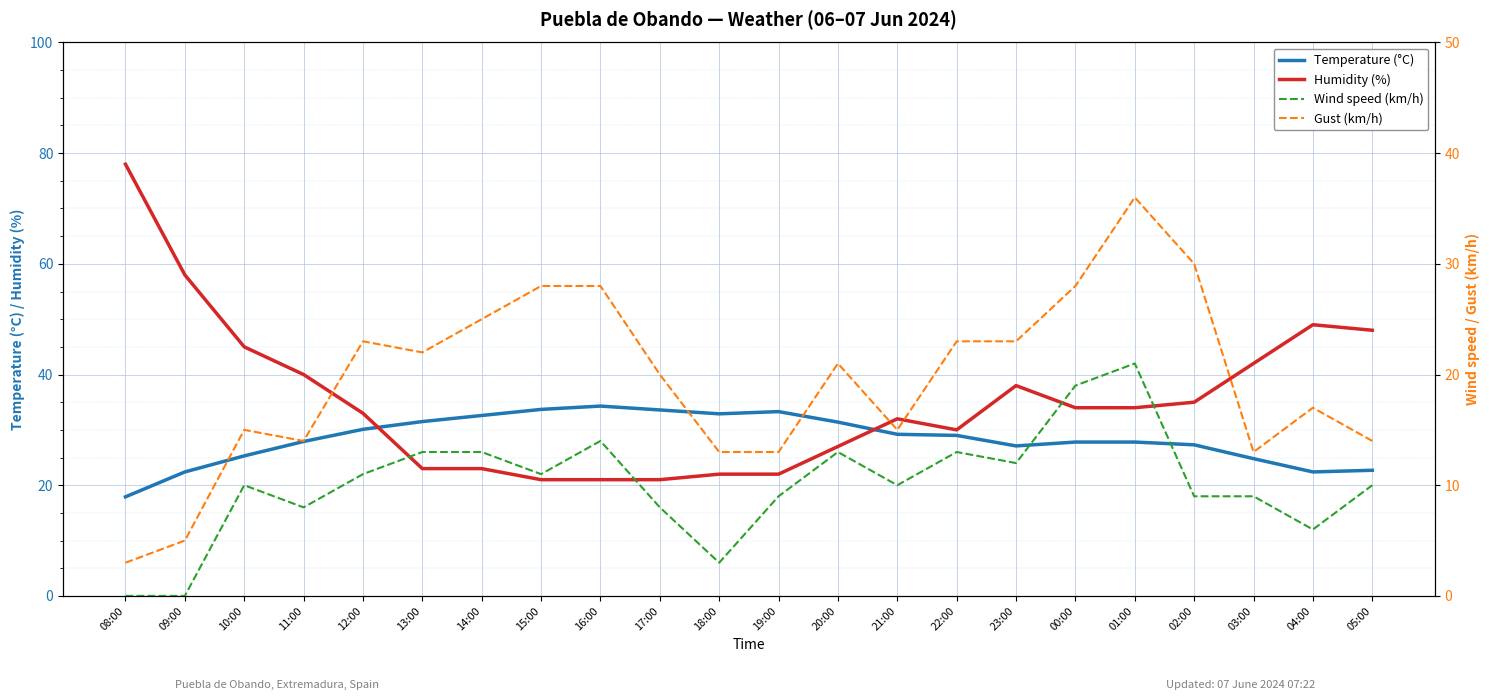

How many lines are shown in the chart?

4